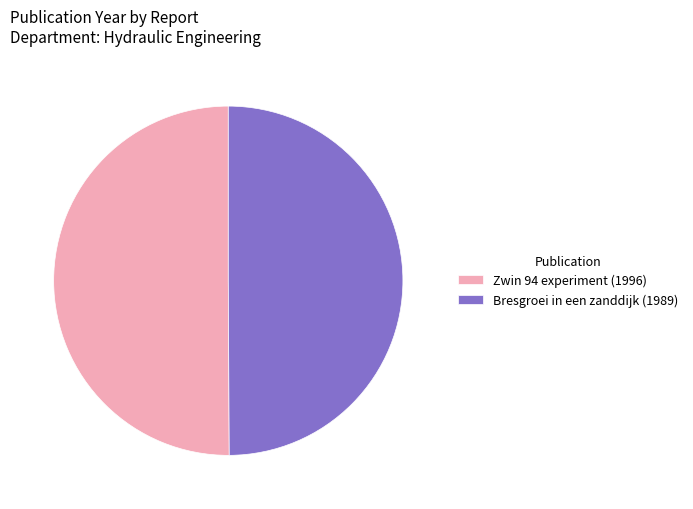

Do Zwin 94 experiment (1996) and Bresgroei in een zanddijk (1989) together represent more than half of the pie?

Yes